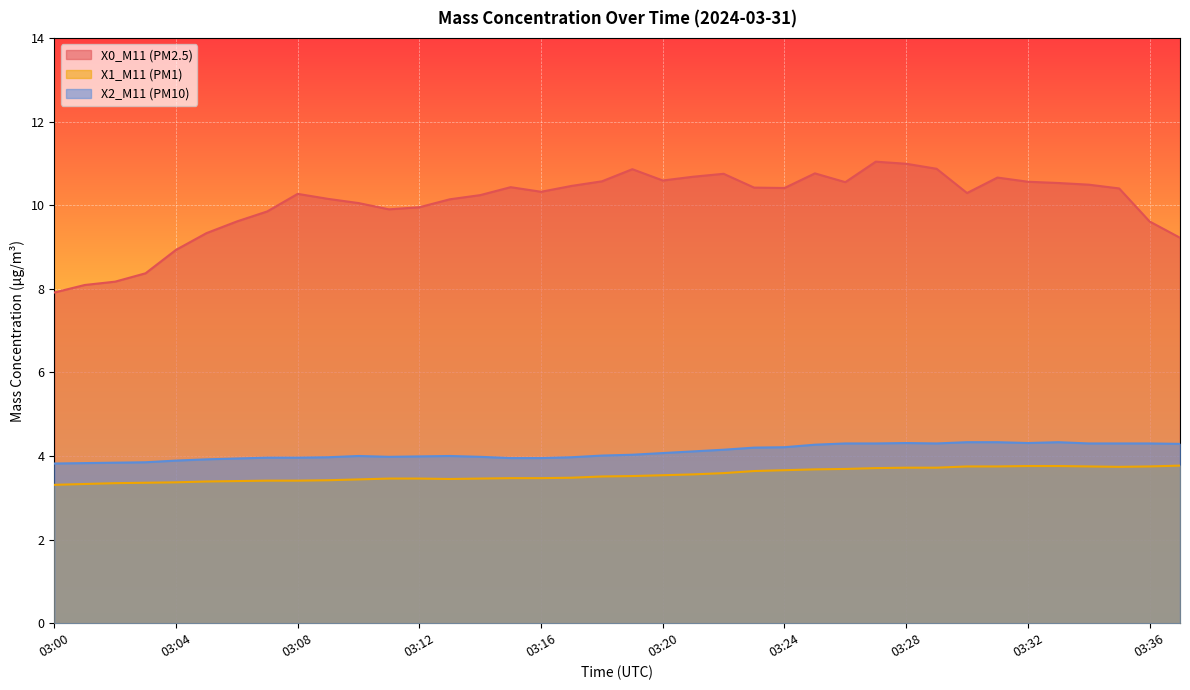

What is the approximate value of X1_M11 (PM1) at 03:15?

3.5